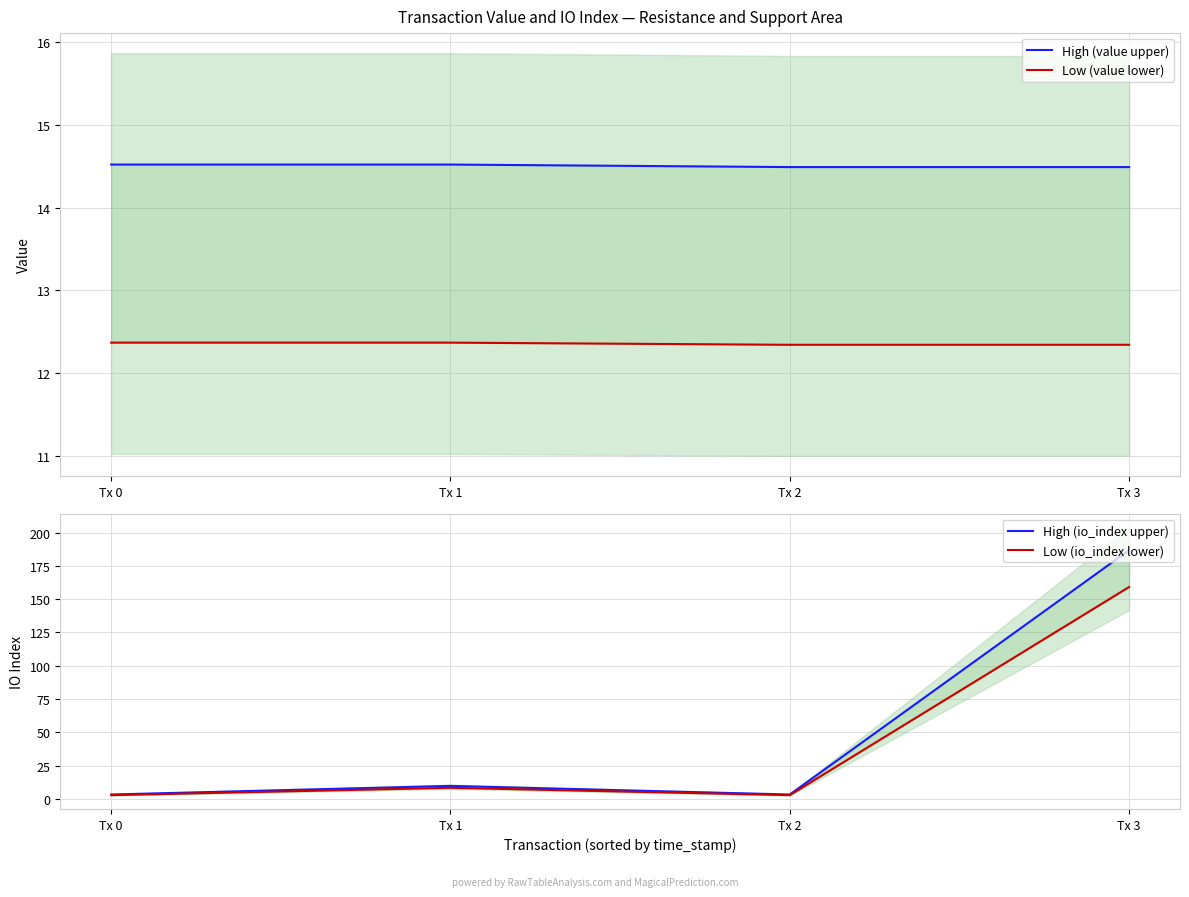

What is the sum of the High (io_index upper) values at Tx 3 and Tx 1?

196.6